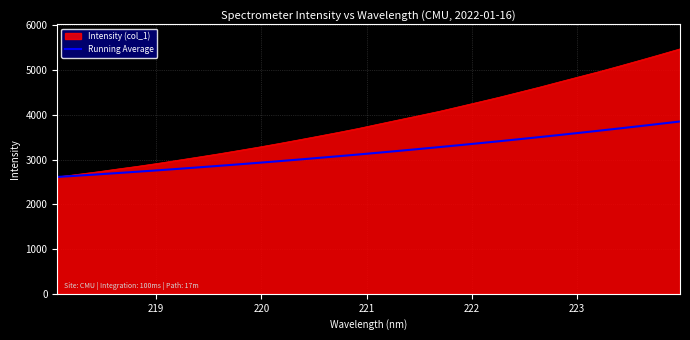

Which series has the widest spread of values?

Intensity (col_1)